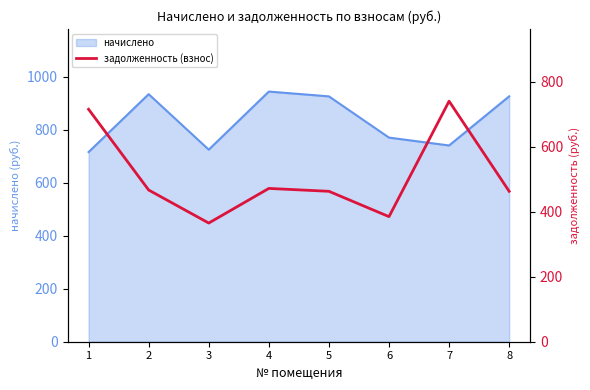

Count the number of values greater than 466.

4